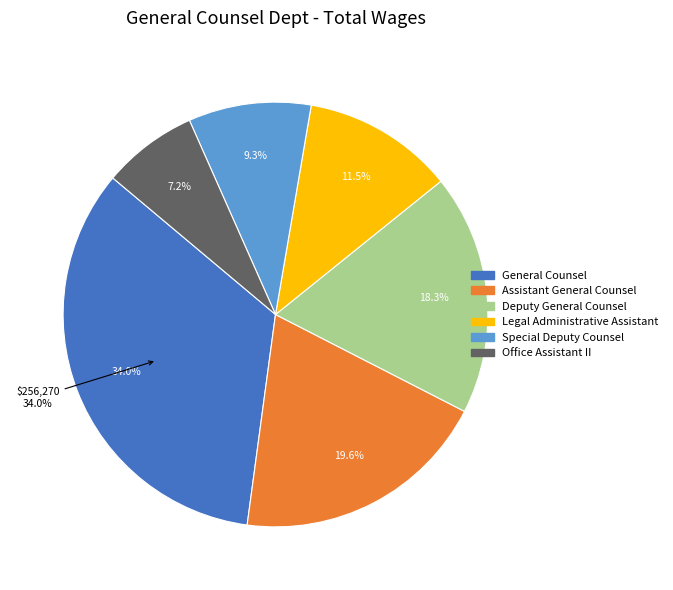

To the nearest percent, what is the combined percentage of General Counsel and Deputy General Counsel?

52%